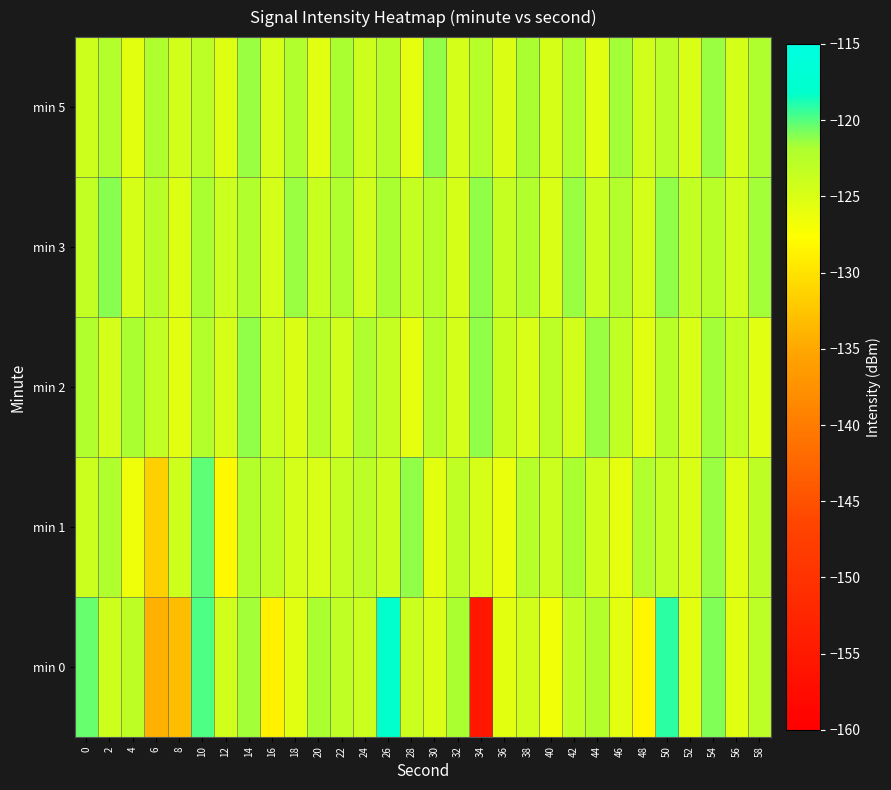

Rank the series at 2 from lowest to highest value.

min 2, min 0, min 5, min 1, min 3